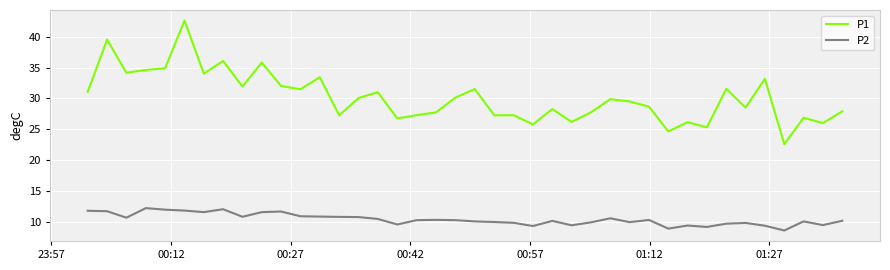

Which series has the largest total across all categories?

P1